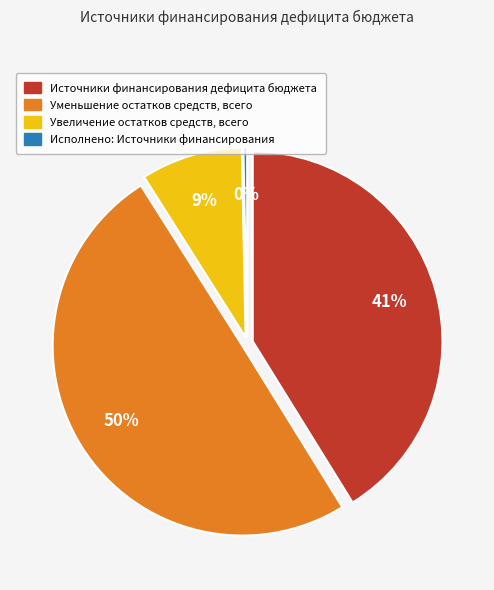

Do Уменьшение остатков средств, всего and Увеличение остатков средств, всего together represent more than half of the pie?

Yes